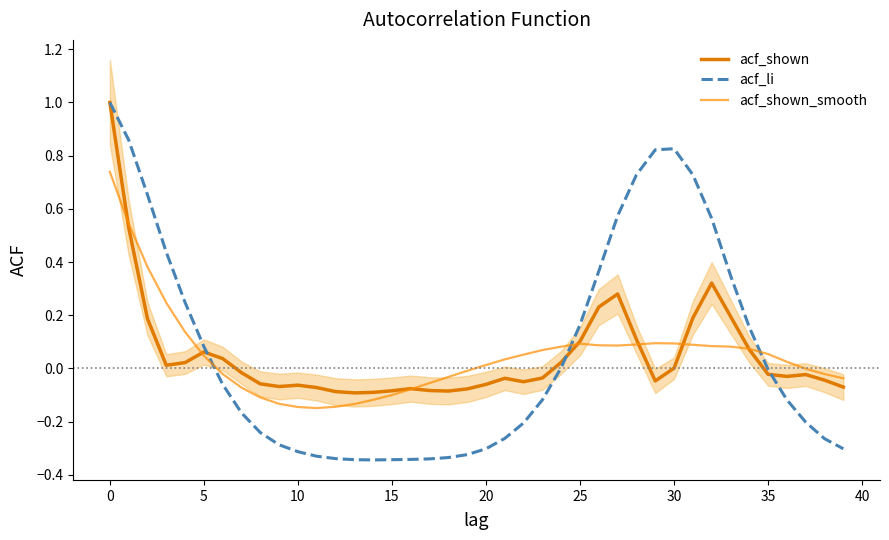

What is the label of the 18th point from the left?

17